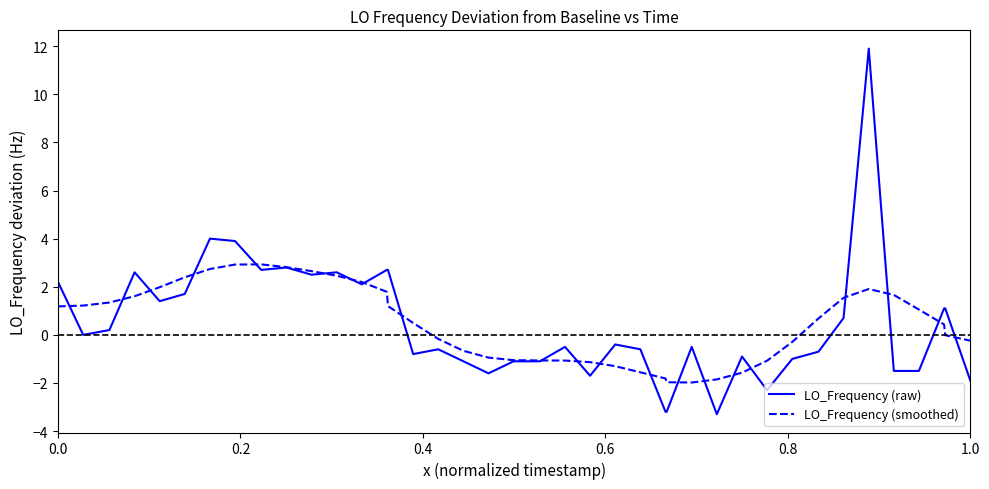

Which series has the widest spread of values?

LO_Frequency (raw)